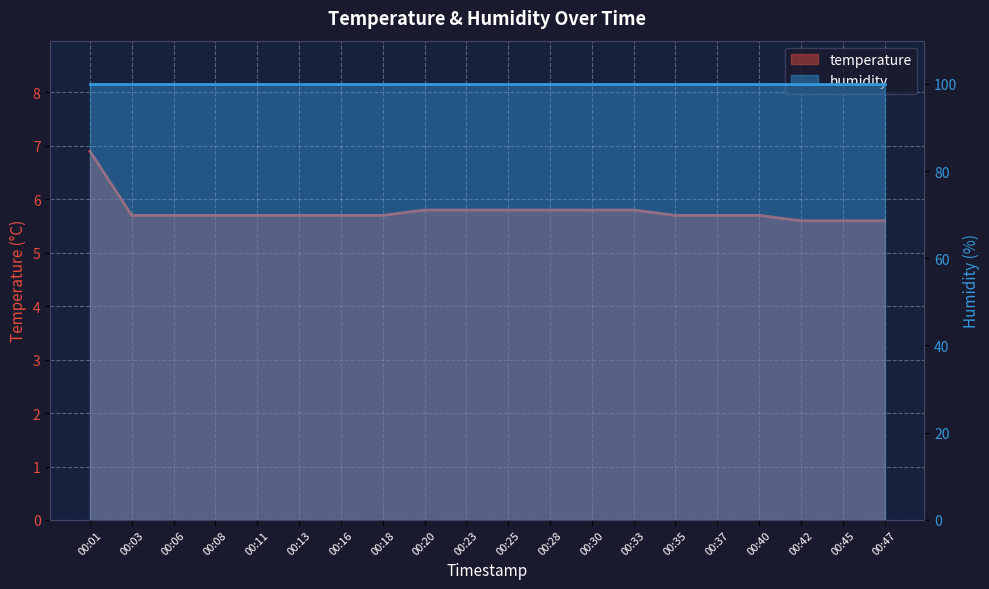

What is the difference between the second highest and minimum values?

0.2